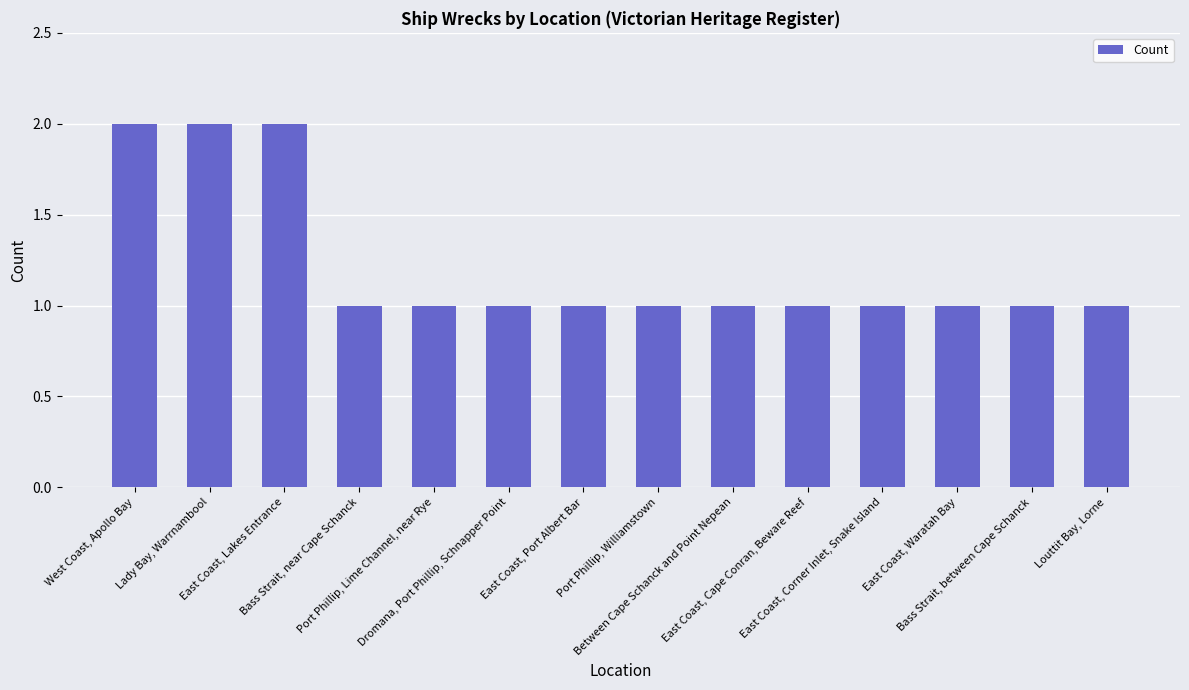

What is the approximate value at Port Phillip, Lime Channel, near Rye?

1